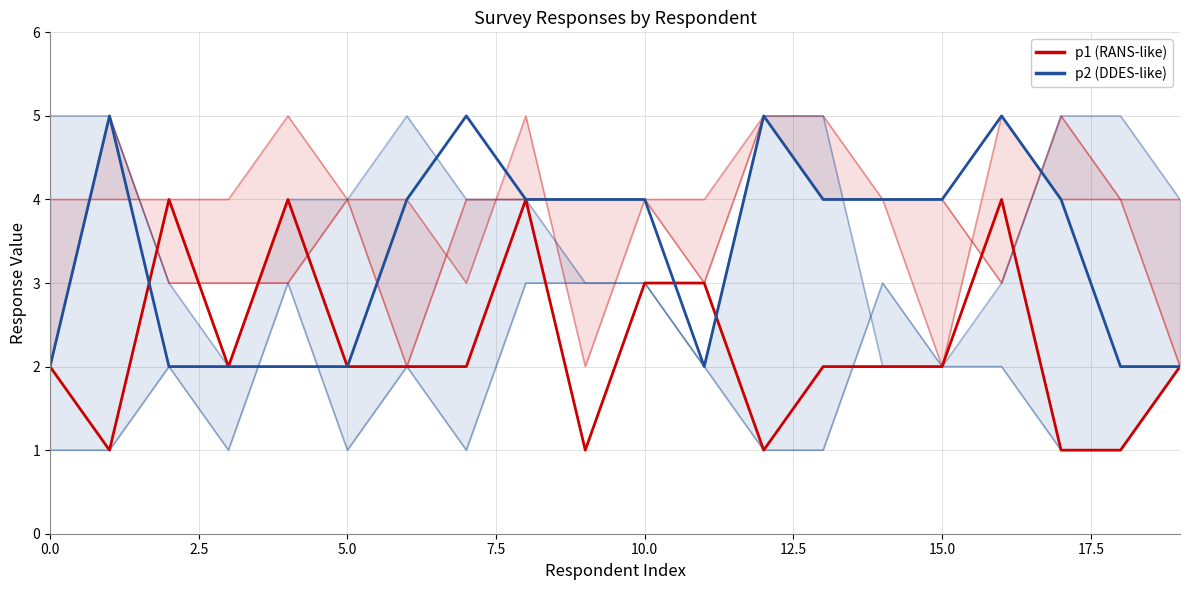

True or false: p5 and p2 cross at least once.

True